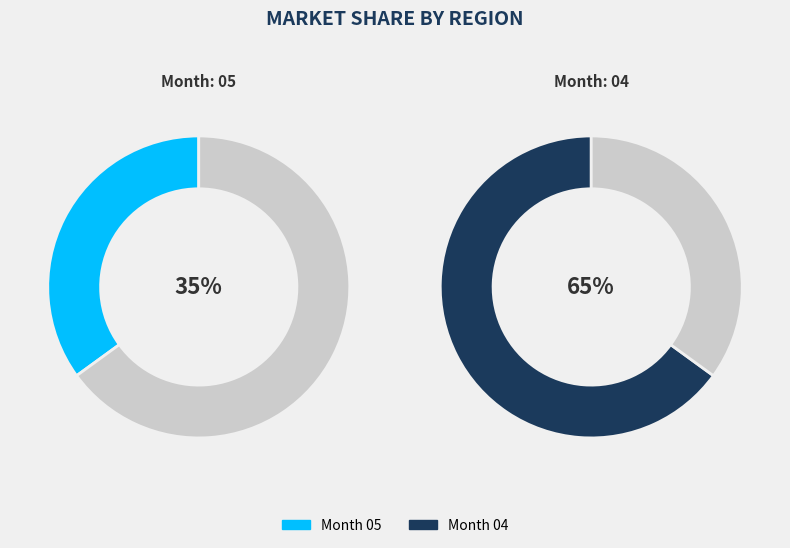

To the nearest percent, what portion does 04 represent?

65%